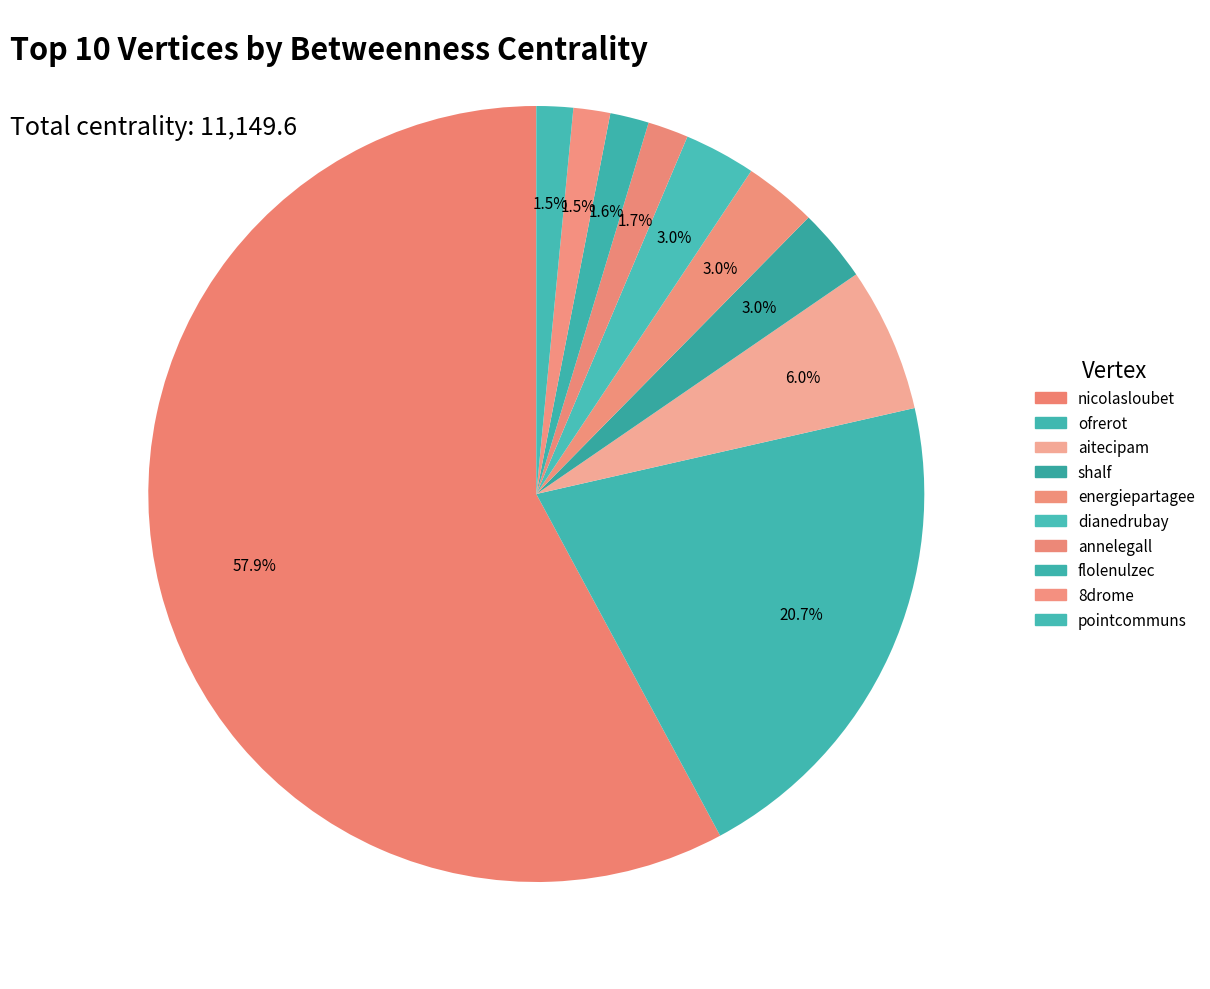

Which category accounts for the majority?

nicolasloubet